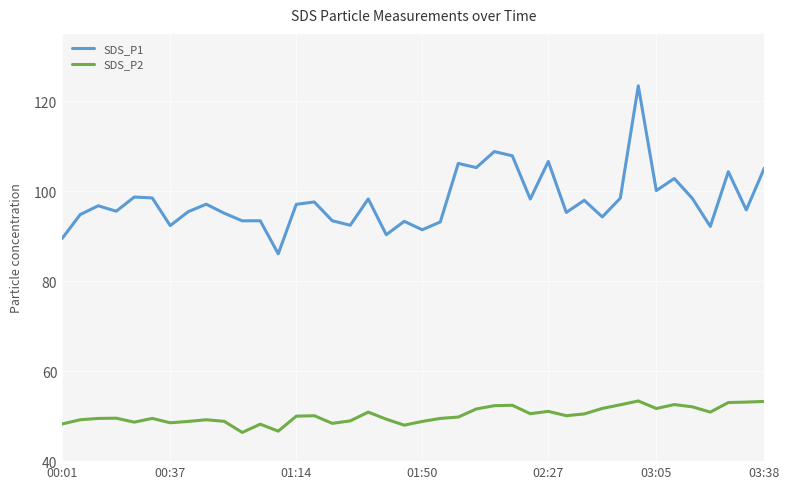

Which series has the largest total across all categories?

SDS_P1